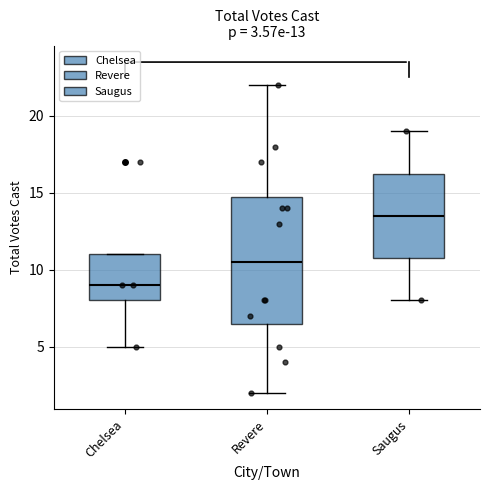

Which box is the tallest, from its lower edge to its upper edge?

Revere